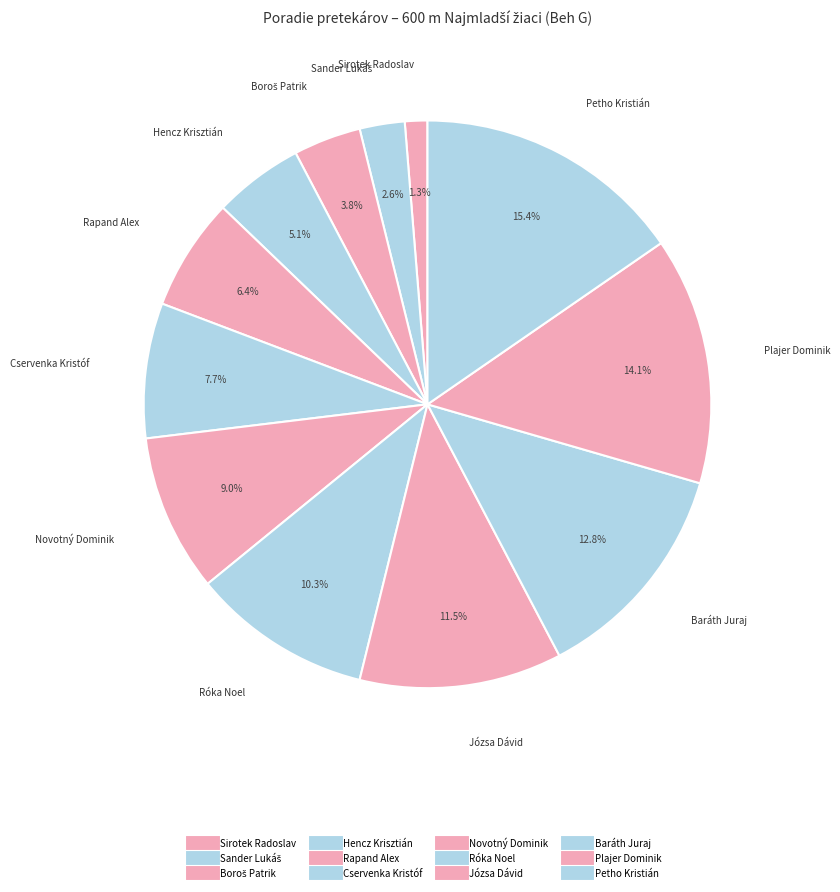

What is the largest slice in the pie chart?

Petho Kristián